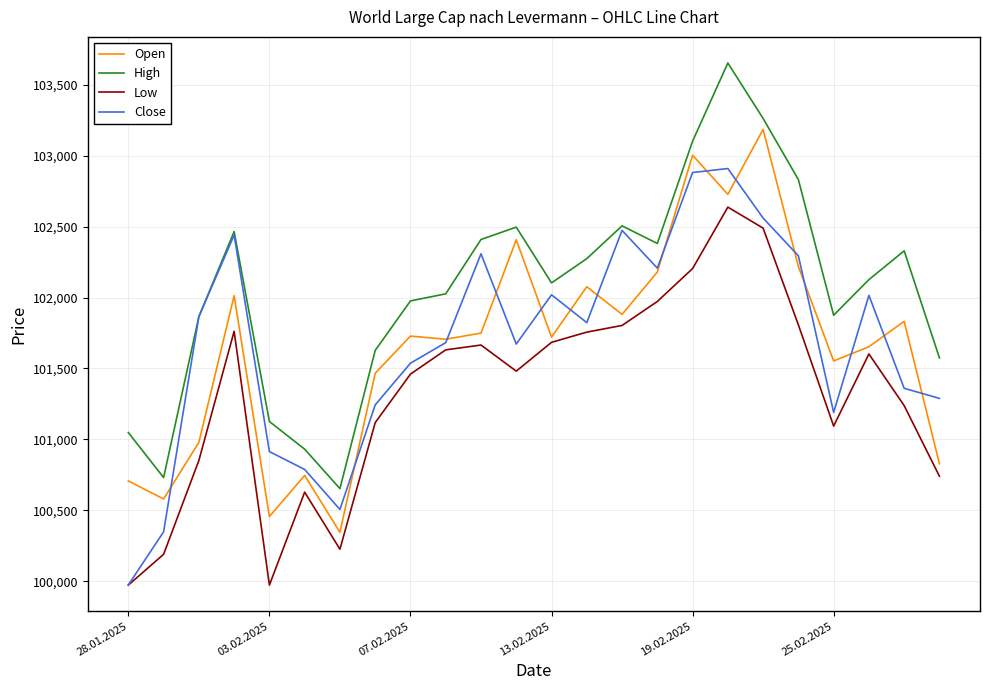

What is the lowest value of the Open series?

100345